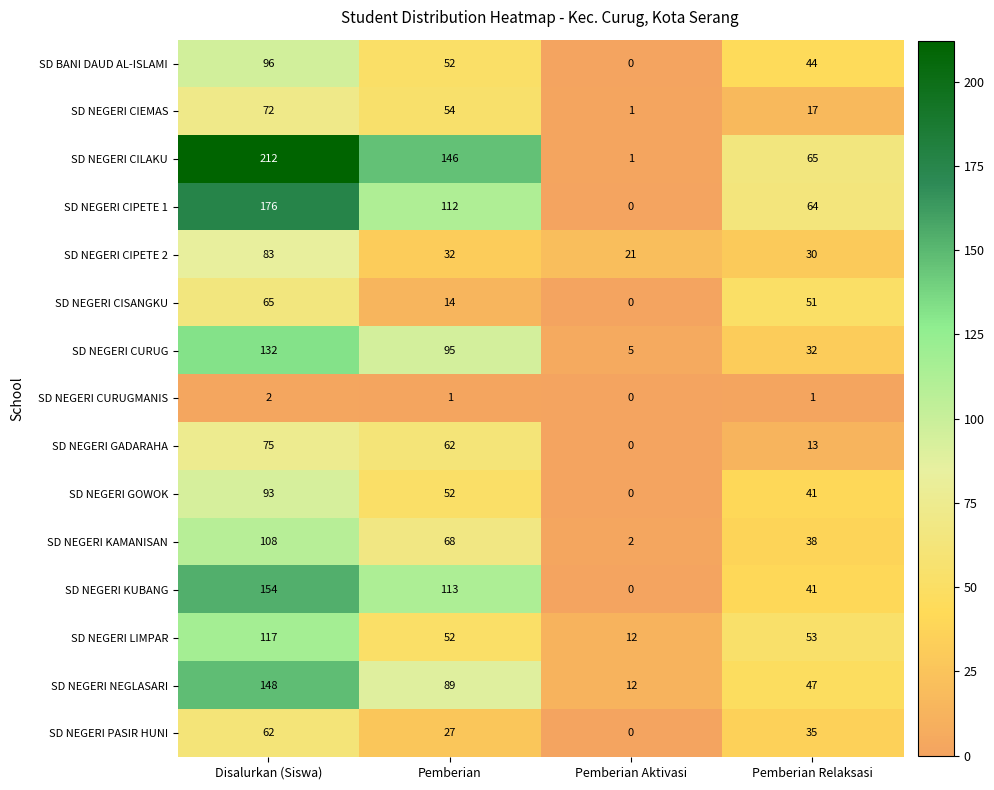

Which series has the widest spread of values?

SD NEGERI CILAKU